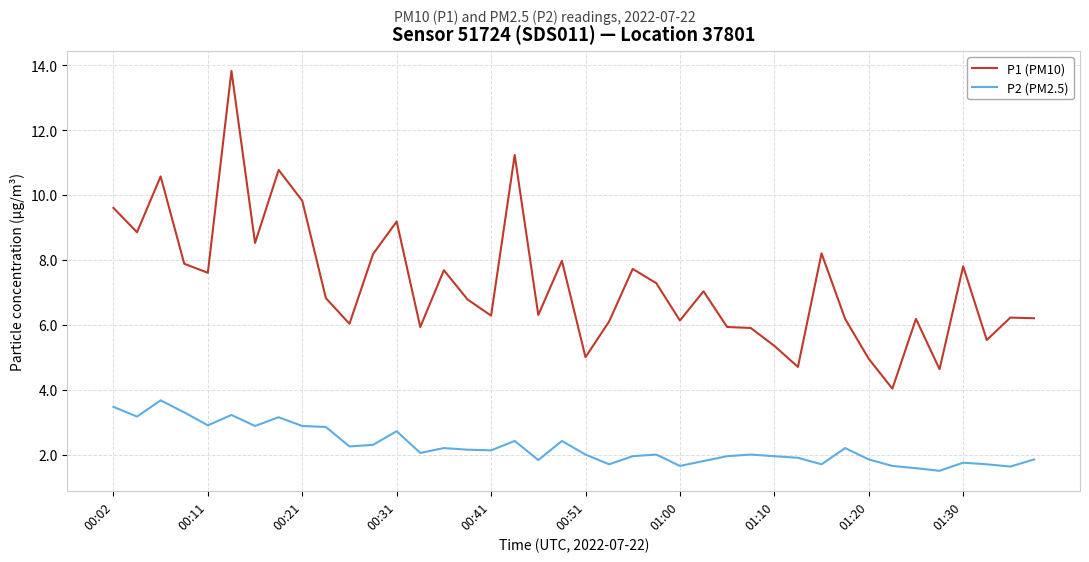

True or false: P2 (PM2.5) and P1 (PM10) intersect in this chart.

False